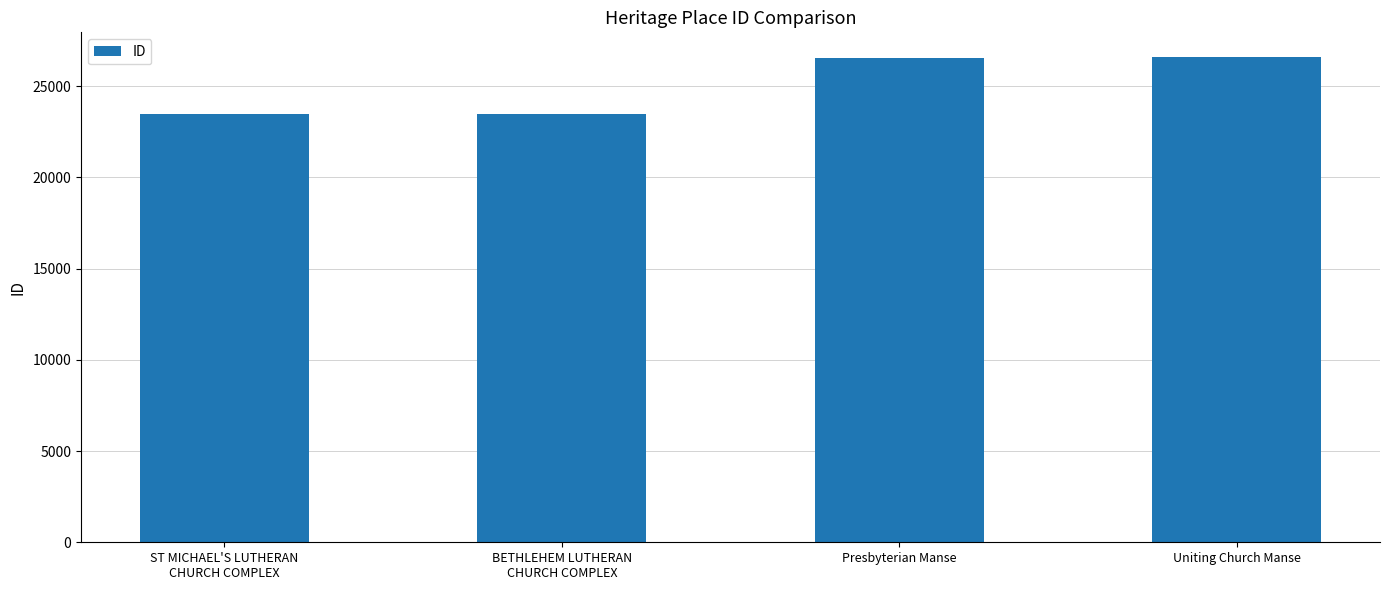

Does the chart contain stacked bars?

No